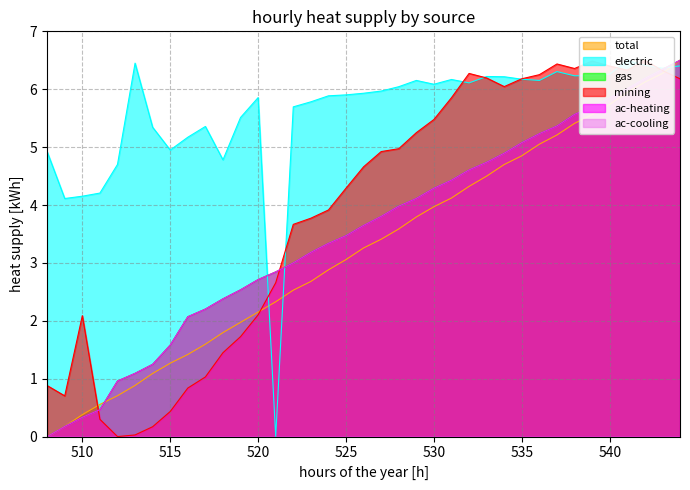

Where is electric nearest to the value 3?

509